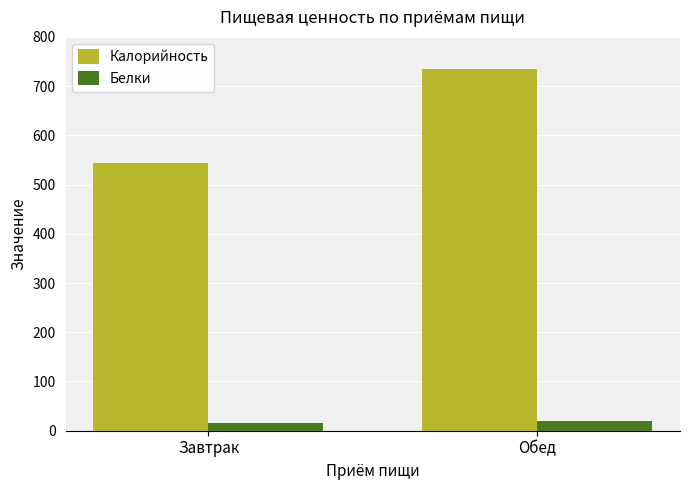

Reading left to right, extract all data points from this chart.

Калорийность: 544.2	735.0
Белки: 15.8	20.0